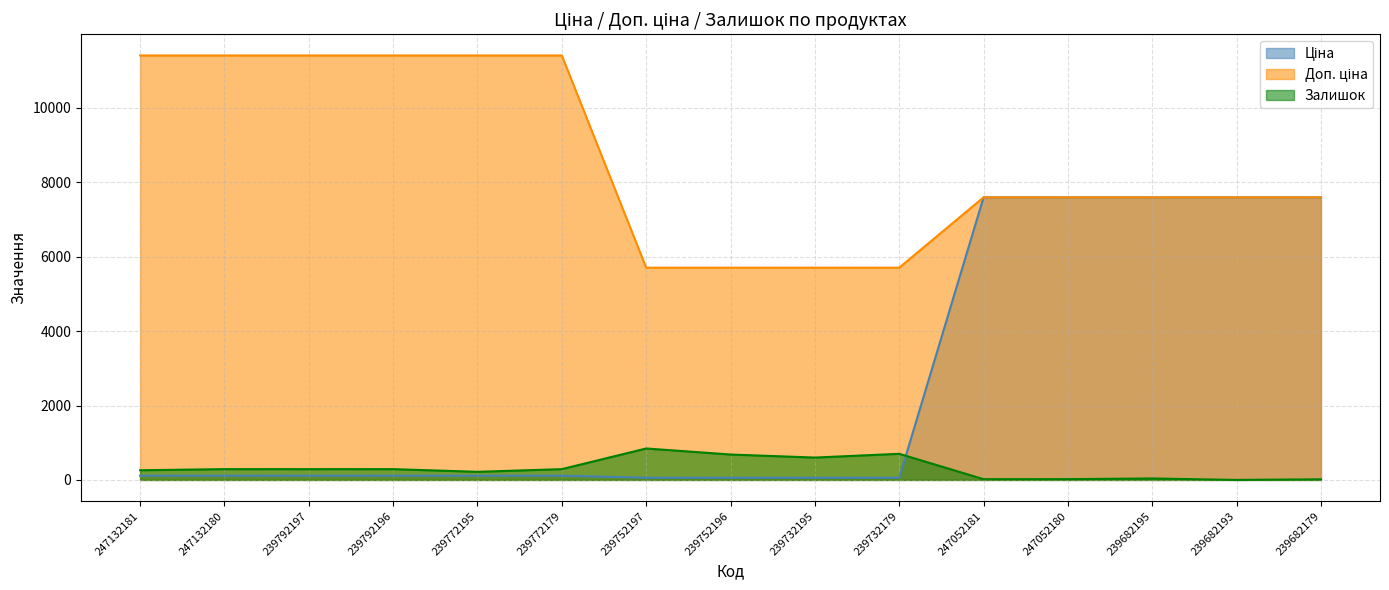

Which has a higher value, 239682195 or 247132180?

239682195